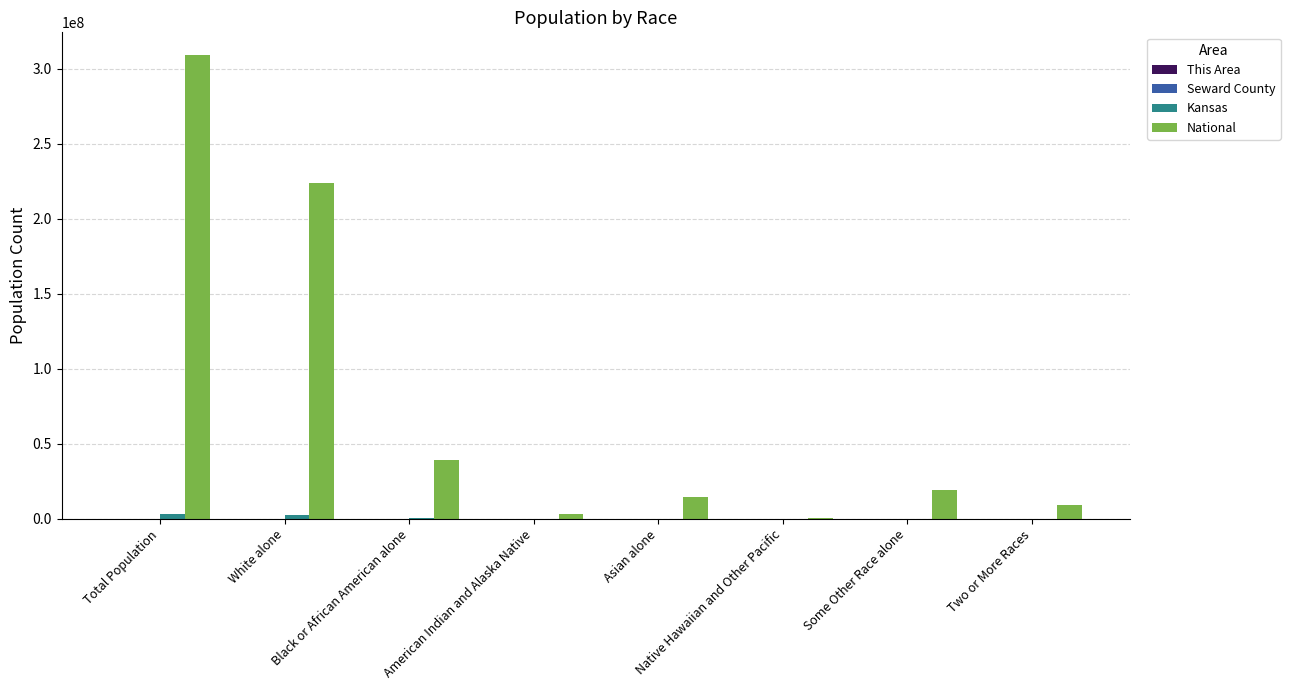

Where is National nearest to the value 154642775?

White alone